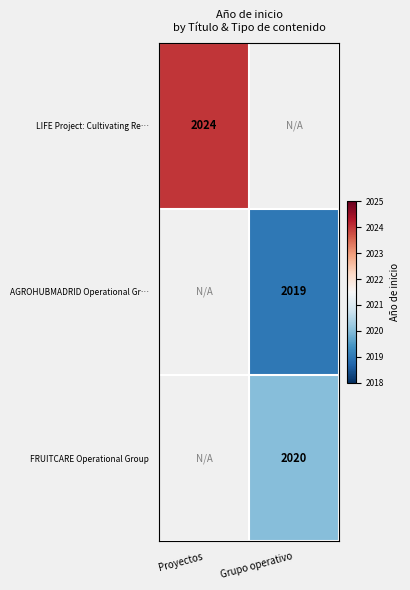

Is it true that FRUITCARE Operational Group equals 2938 at Grupo operativo?

False